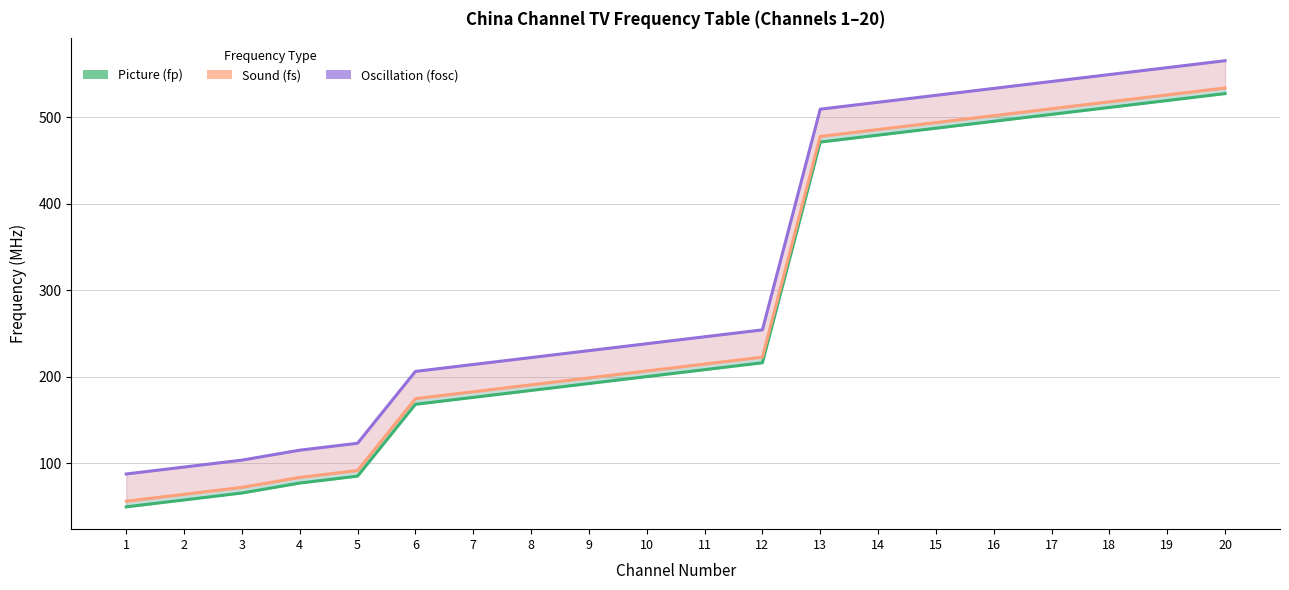

True or false: Picture (fp) and Sound (fs) cross at least once.

False